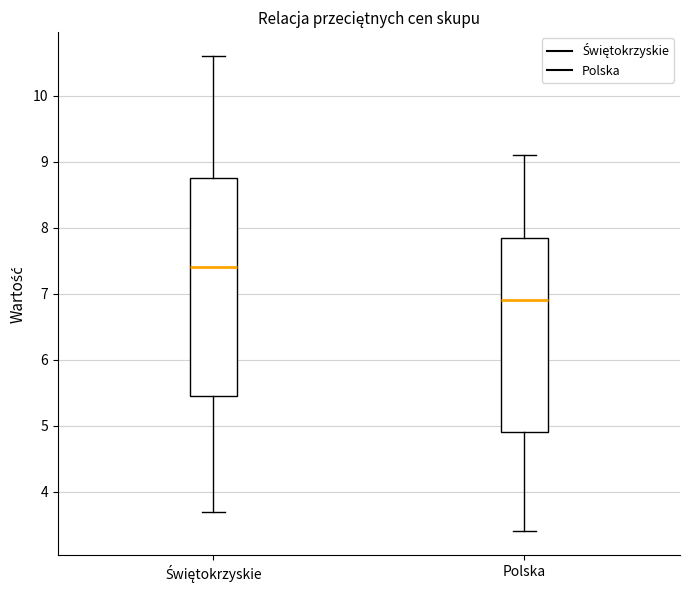

Which box's median line is the highest?

Świętokrzyskie